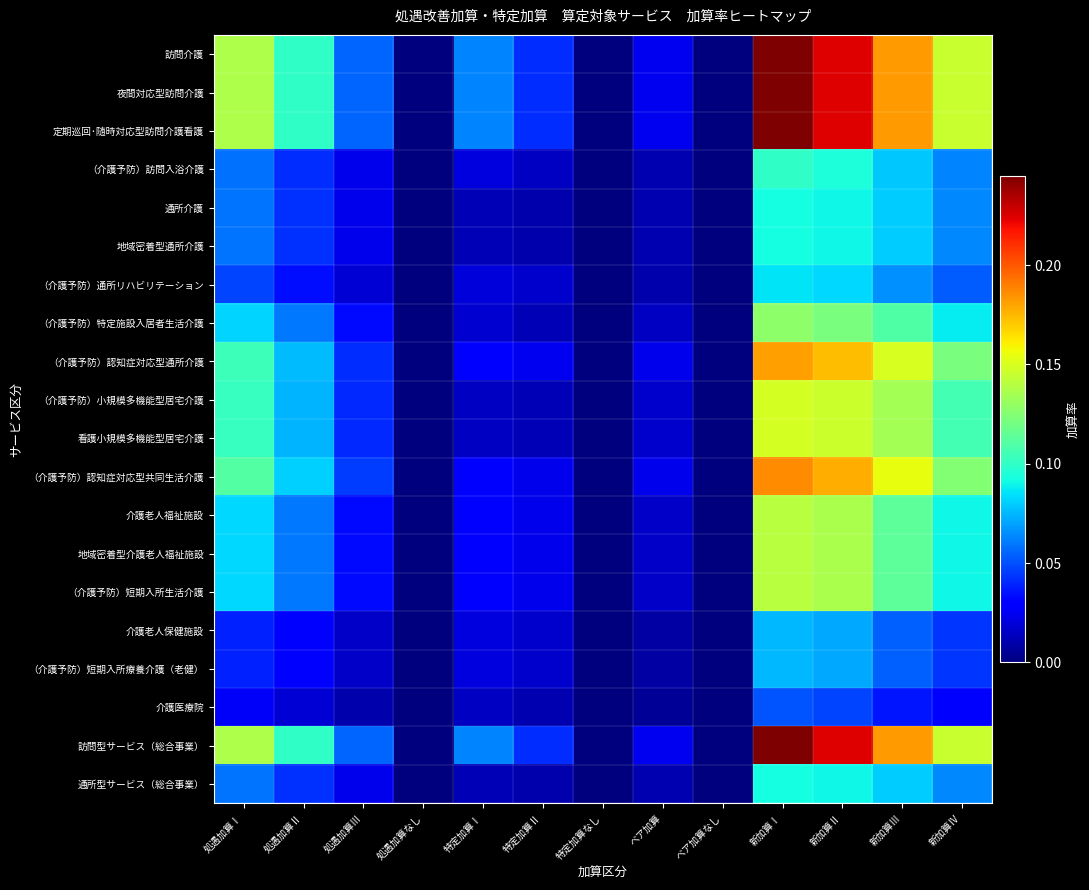

Rank the series by their maximum value, from highest to lowest.

訪問介護, 夜間対応型訪問介護, 定期巡回･随時対応型訪問介護看護, 訪問型サービス（総合事業）, （介護予防）認知症対応型共同生活介護, （介護予防）認知症対応型通所介護, （介護予防）小規模多機能型居宅介護, 看護小規模多機能型居宅介護, 介護老人福祉施設, 地域密着型介護老人福祉施設, （介護予防）短期入所生活介護, （介護予防）特定施設入居者生活介護, （介護予防）訪問入浴介護, 通所介護, 地域密着型通所介護, 通所型サービス（総合事業）, （介護予防）通所リハビリテーション, 介護老人保健施設, （介護予防）短期入所療養介護（老健）, 介護医療院